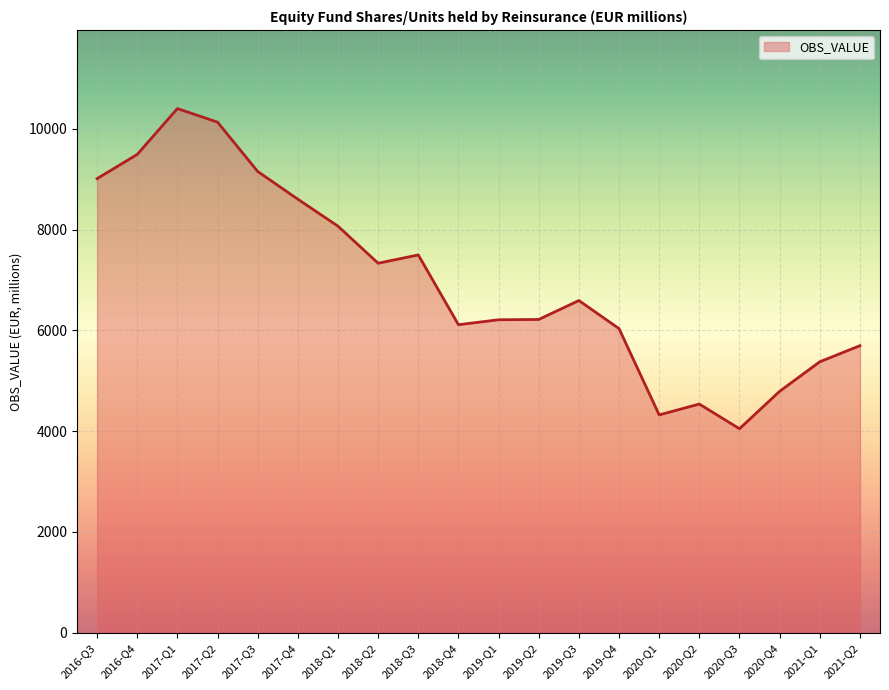

How many lines are shown in the chart?

1